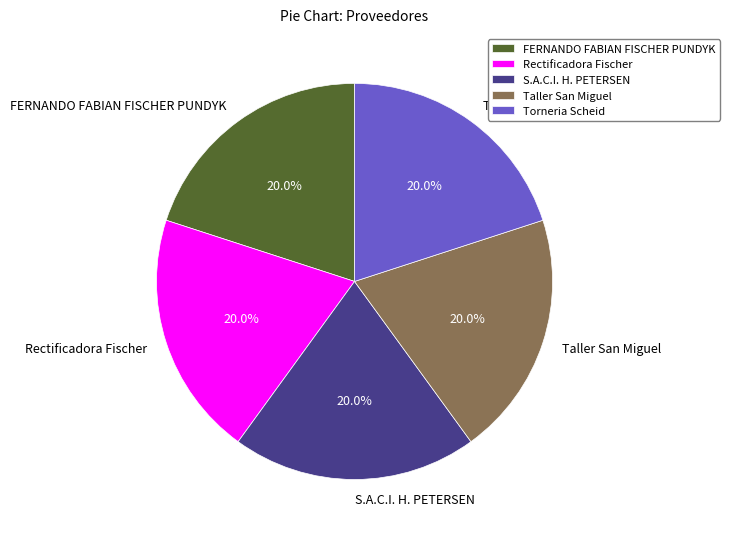

What percentage is NOT represented by S.A.C.I. H. PETERSEN?

80.0%